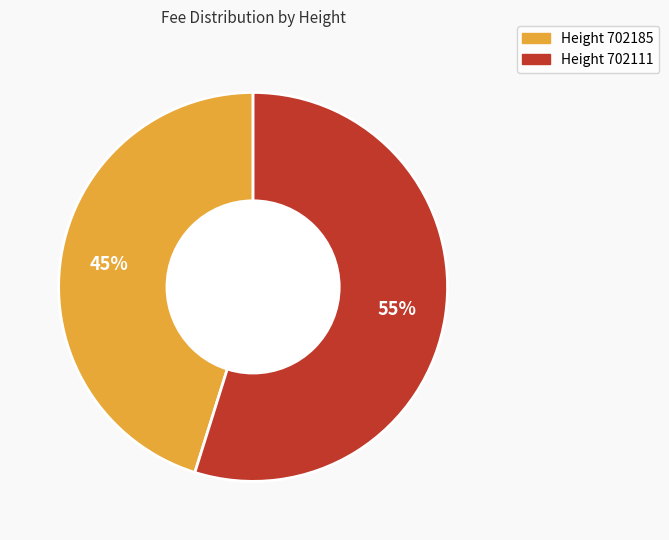

Which slice represents more than half of the pie?

Height 702111